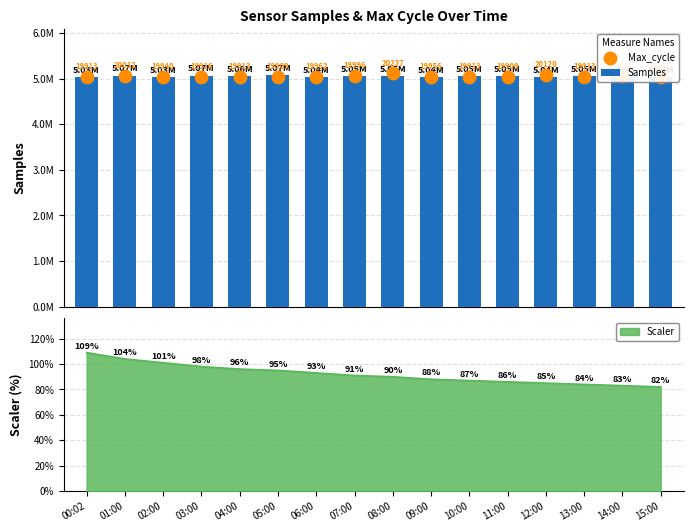

At which category is the sum across all series the highest?

08:00